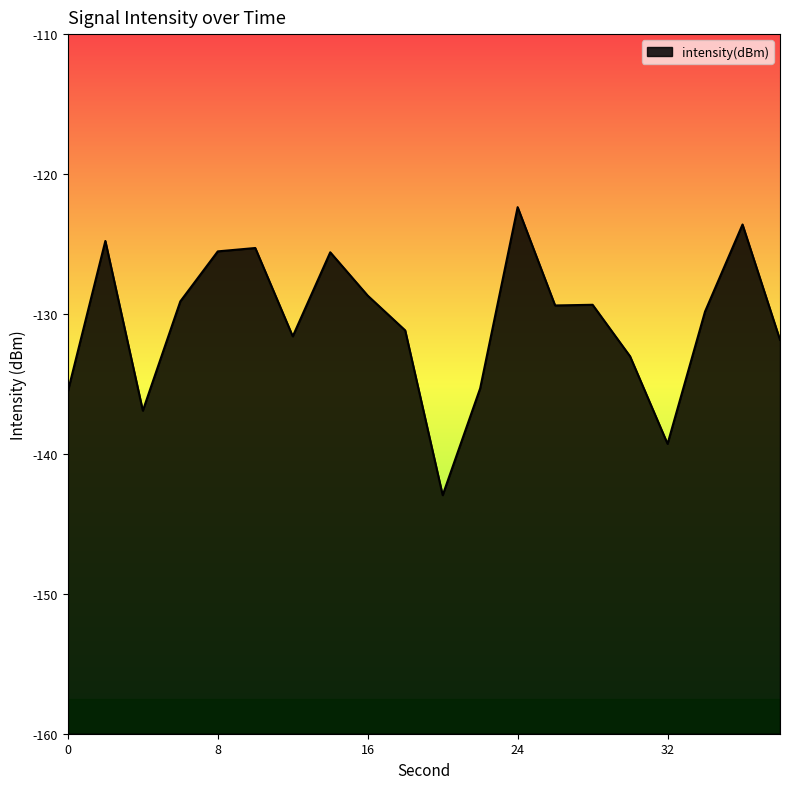

What is the smallest value displayed?

-143.0